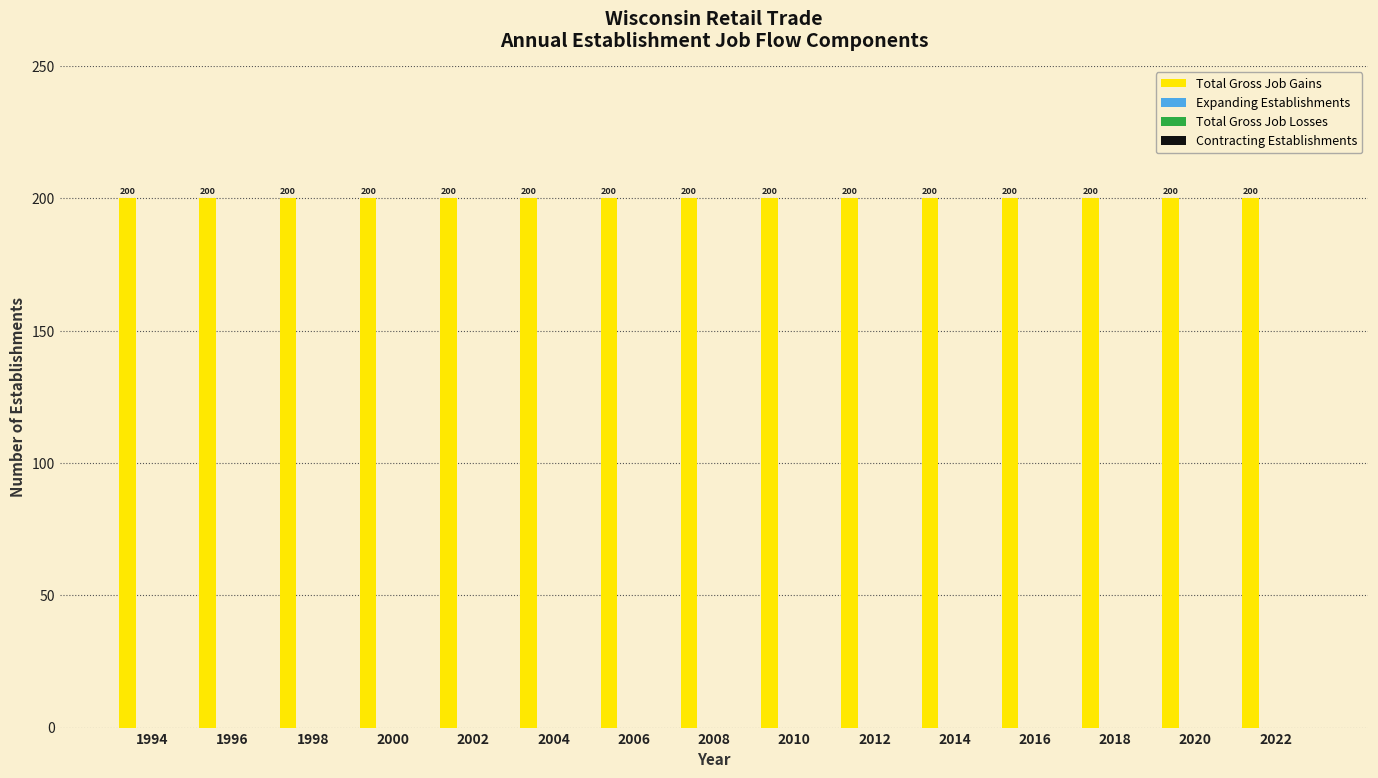

Is the value of Contracting Establishments at 2012 greater than the value of Total Gross Job Gains at 2002?

No